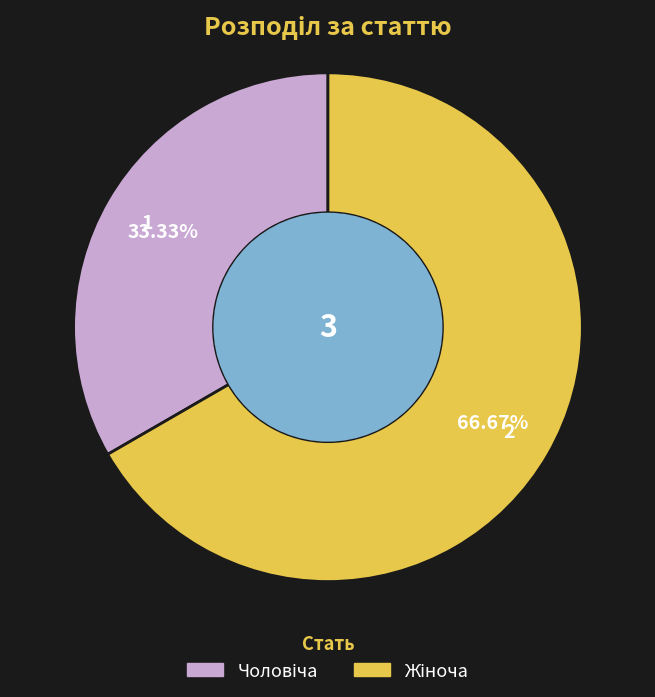

Is there any slice that represents more than half of the pie?

Yes